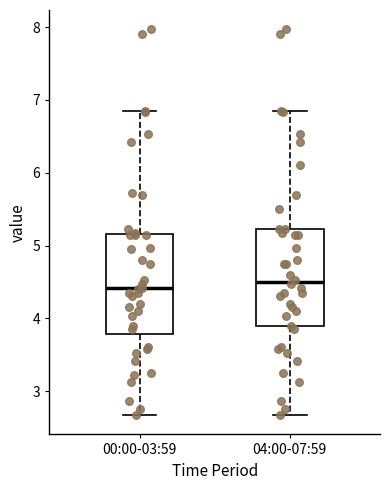

Reading left to right, read every box against the y-axis: the position of its median line, the range the box covers, and the ends of its whiskers. The values are not printed on the chart, so give them approximately, as read against the axis.

00:00-03:59: median 4.4, box 3.8 to 5.2, whiskers 2.7 to 6.9
04:00-07:59: median 4.5, box 3.9 to 5.2, whiskers 2.7 to 6.9